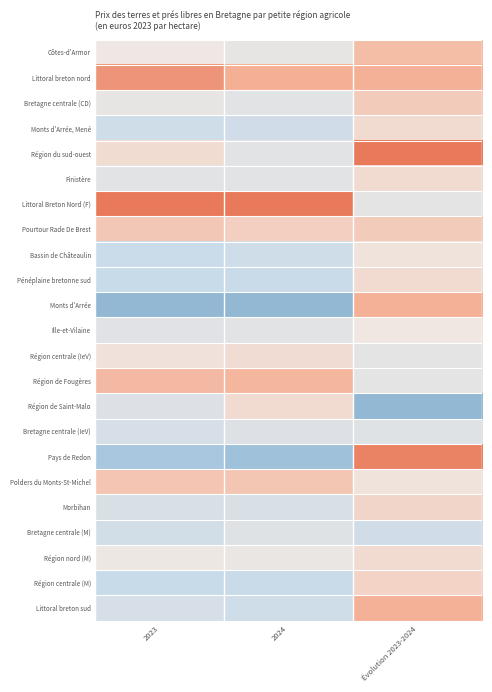

Which has a higher value, 2023 or Évolution 2023-2024?

Évolution 2023-2024